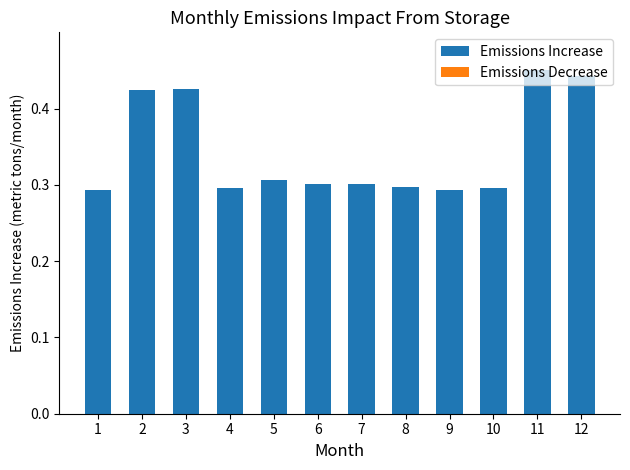

Between 12 and 9, which is larger?

12